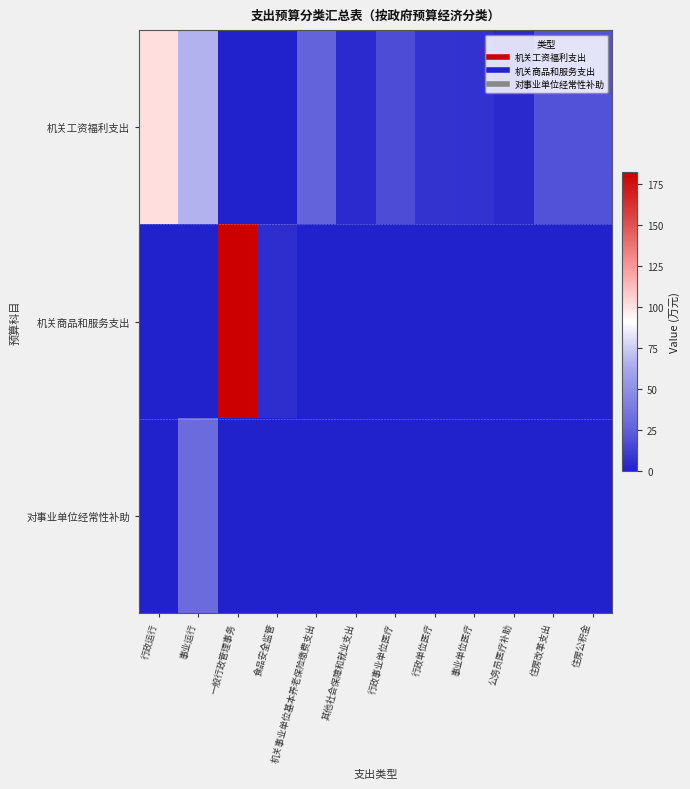

Reading right to left, extract all data points from this chart.

机关工资福利支出: 住房公积金=19.9	住房改革支出=19.9	公务员医疗补助=3.4	事业单位医疗=6.8	行政单位医疗=7.3	行政事业单位医疗=17.5	其他社会保障和就业支出=3.8	机关事业单位基本养老保险缴费支出=26.5	食品安全监管=0.0	一般行政管理事务=0.0	事业运行=66.7	行政运行=101.4
机关商品和服务支出: 住房公积金=0.0	住房改革支出=0.0	公务员医疗补助=0.0	事业单位医疗=0.0	行政单位医疗=0.0	行政事业单位医疗=0.0	其他社会保障和就业支出=0.0	机关事业单位基本养老保险缴费支出=0.0	食品安全监管=5.0	一般行政管理事务=182.3	事业运行=0.0	行政运行=0.0
对事业单位经常性补助: 住房公积金=0.0	住房改革支出=0.0	公务员医疗补助=0.0	事业单位医疗=0.0	行政单位医疗=0.0	行政事业单位医疗=0.0	其他社会保障和就业支出=0.0	机关事业单位基本养老保险缴费支出=0.0	食品安全监管=0.0	一般行政管理事务=0.0	事业运行=30.2	行政运行=0.0